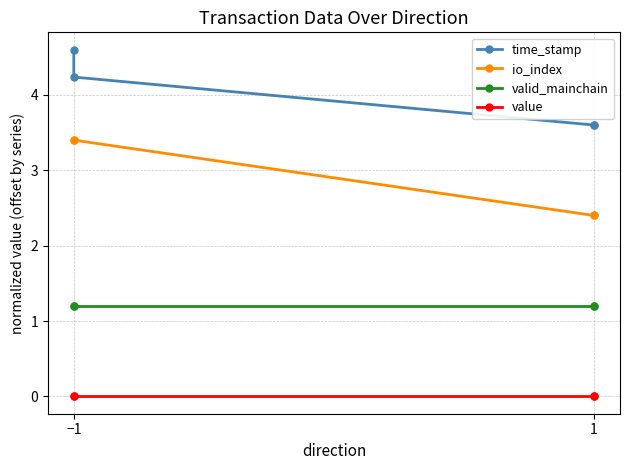

True or false: value and valid_mainchain cross at least once.

False